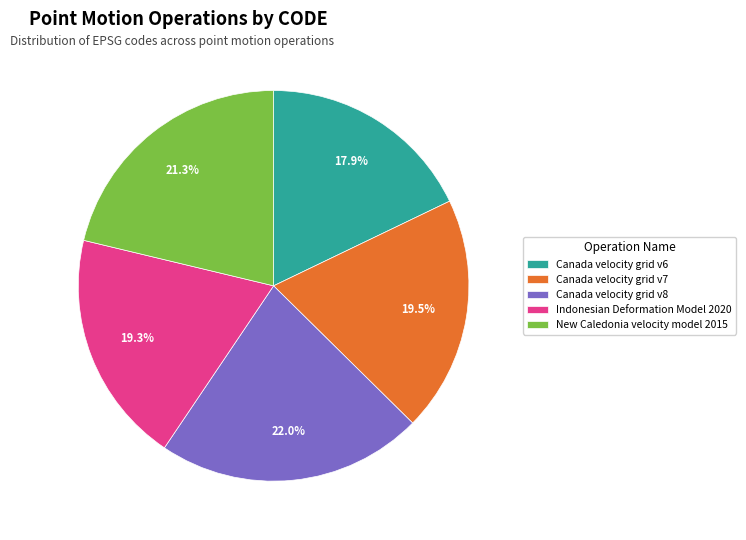

What is the smallest slice in the pie chart?

Canada velocity grid v6